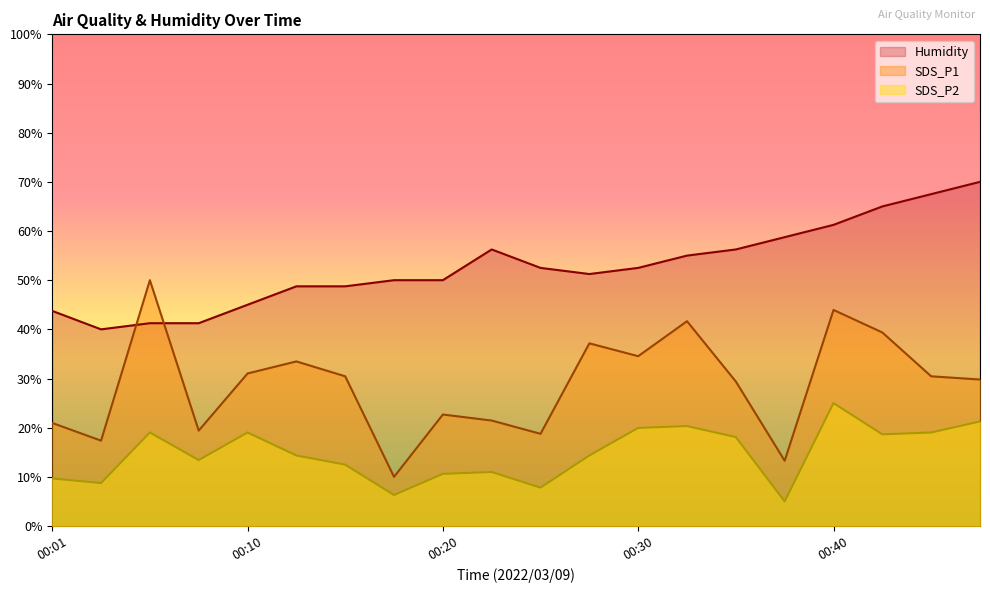

True or false: SDS_P1 and SDS_P2 intersect in this chart.

False